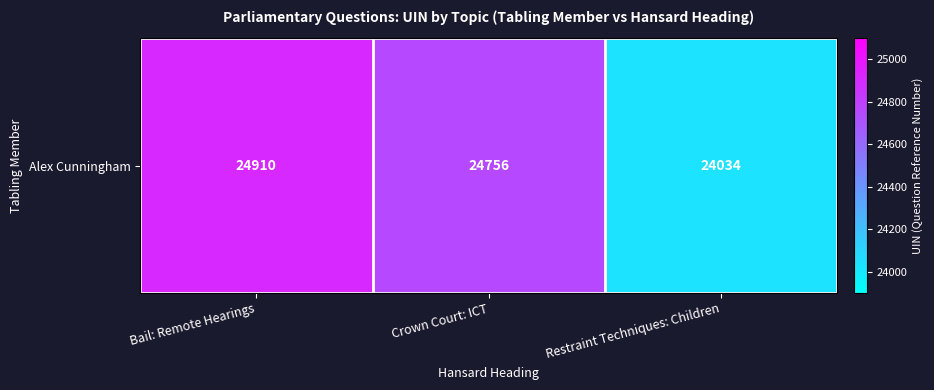

What is the smallest value displayed?

24034